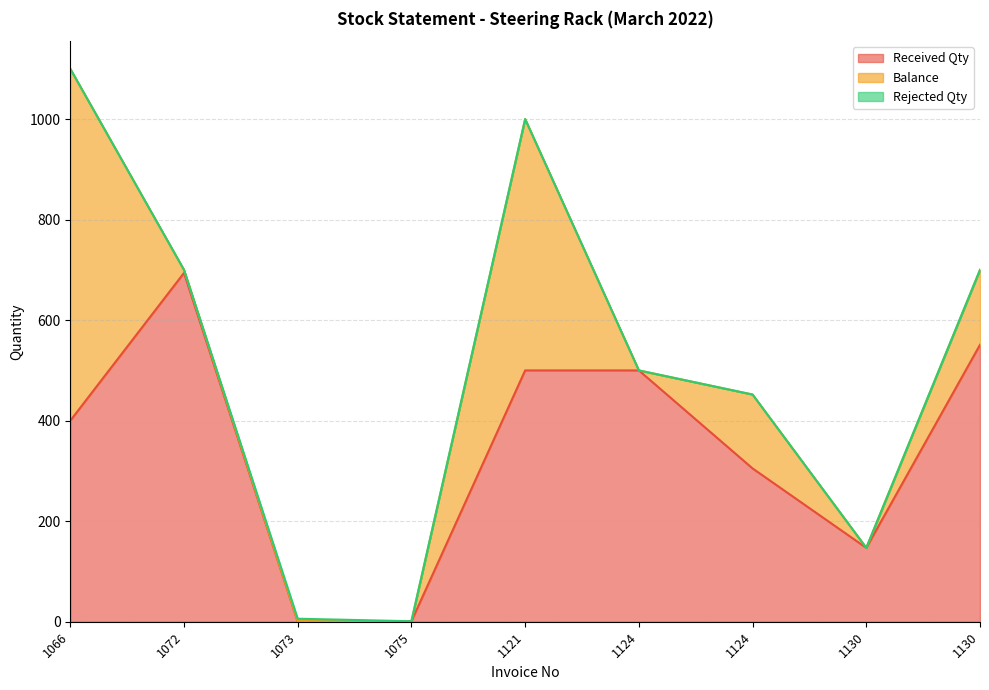

At how many categories does at least one series exceed 637?

2